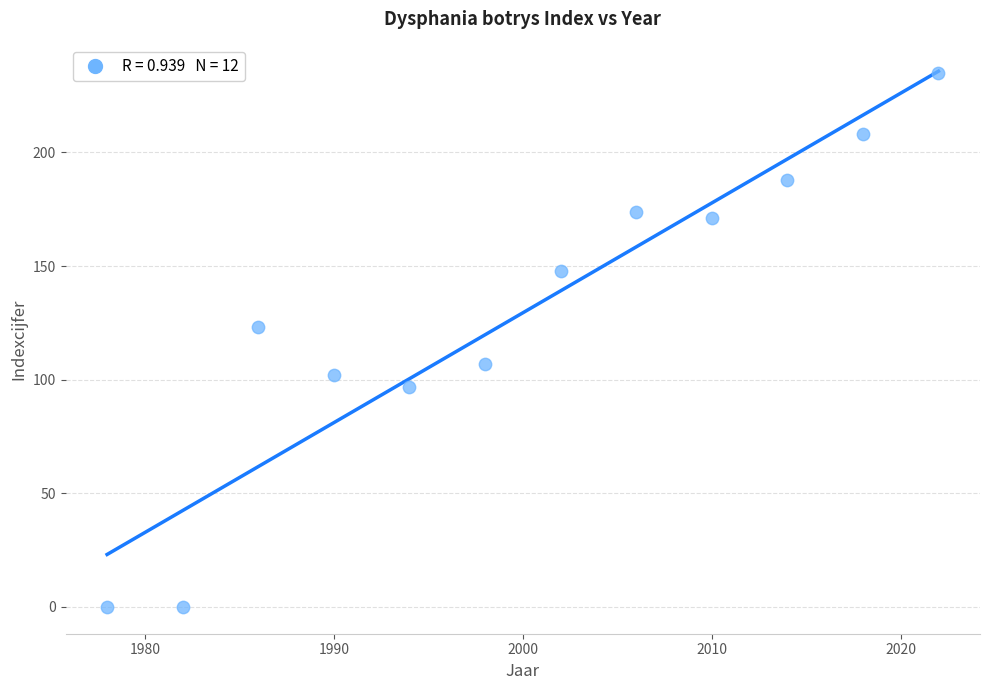

What is the average Y value?

129